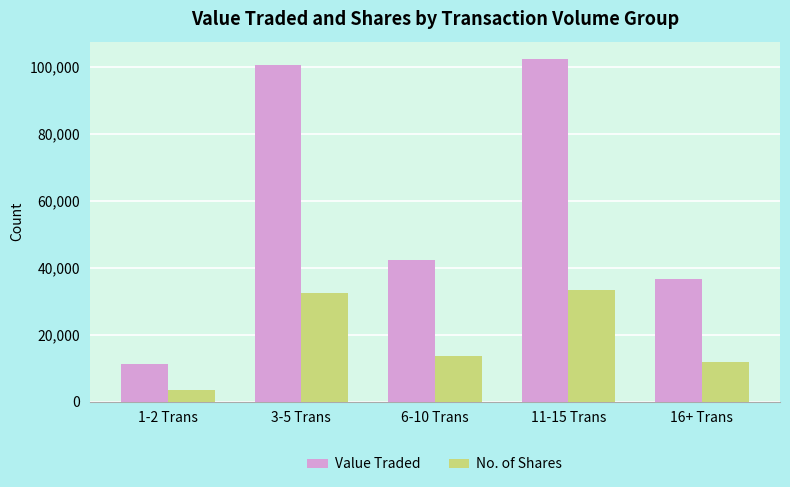

What is the difference between the highest and lowest values at 16+ Trans?

25011